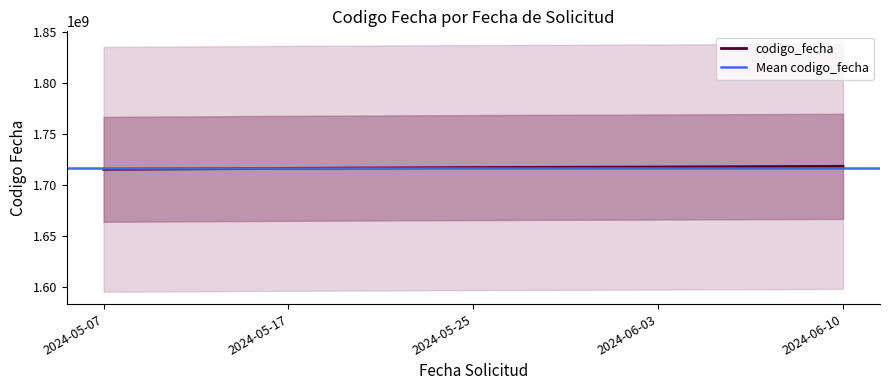

Count the number of categories in the chart.

5